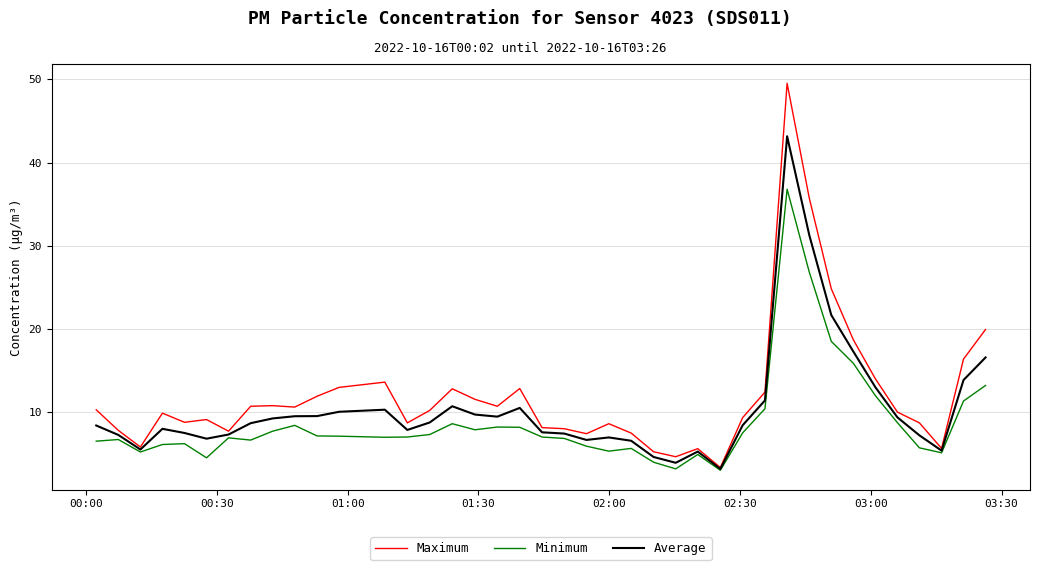

Rank the series by their maximum value, from highest to lowest.

Maximum, Average, Minimum